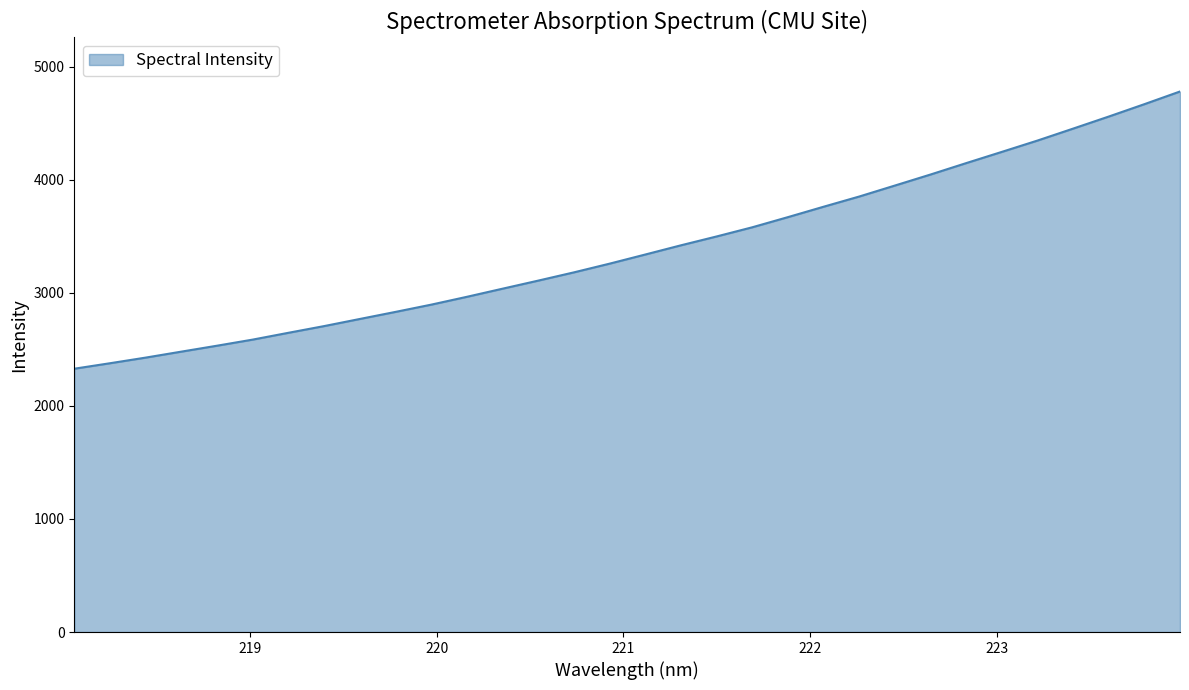

What is the difference between the maximum and minimum values?

2451.2